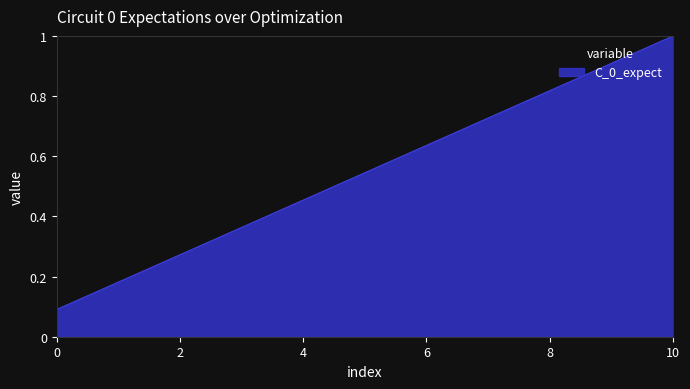

What is the maximum value shown in the chart?

1.0